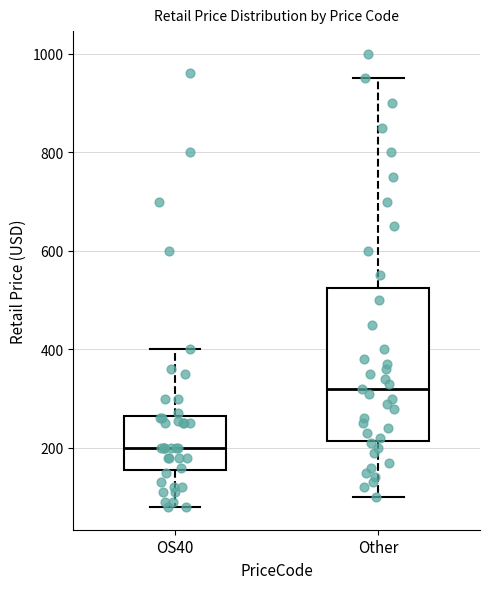

Where does the lower whisker of the box for Other end on the y-axis? The values are not printed on the chart, so give them approximately, as read against the axis.

100